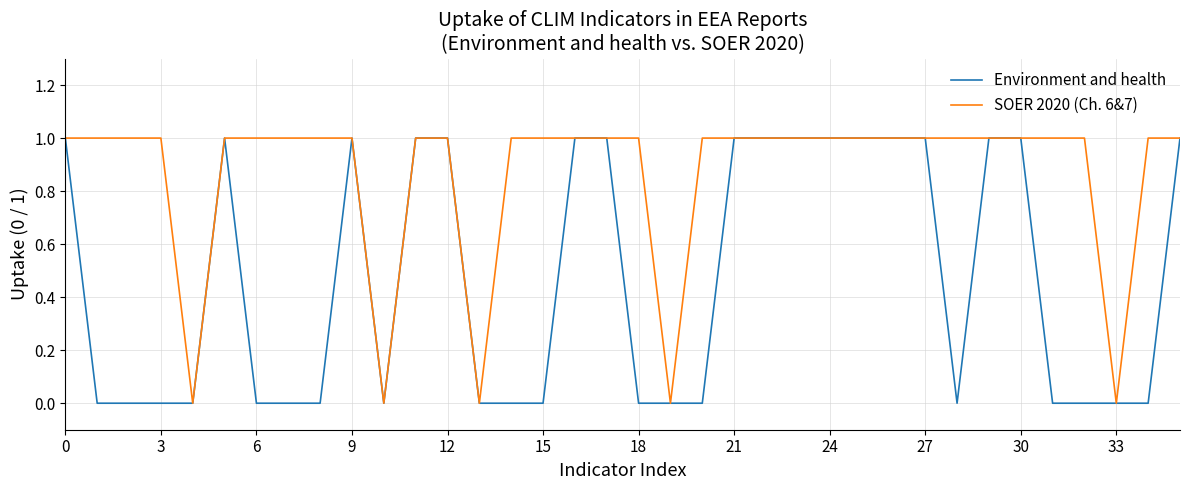

List the series in order of their overall mean, lowest first.

Environment and health, SOER 2020 (Ch. 6&7)